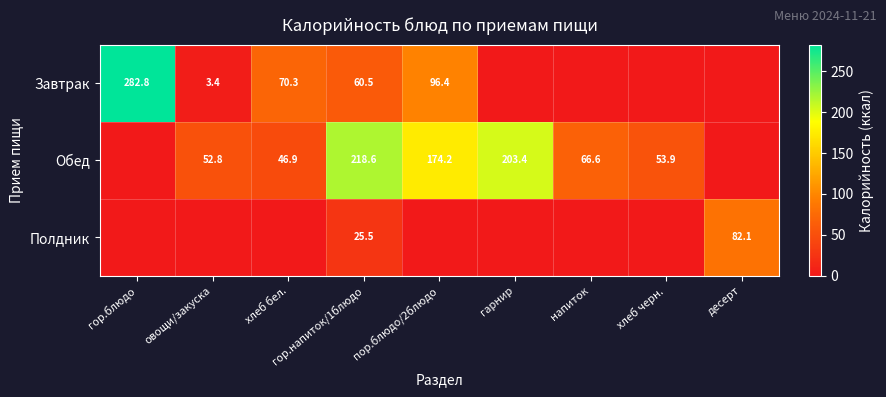

Is it true that Полдник equals 12.2 at гор.напиток/1блюдо?

False